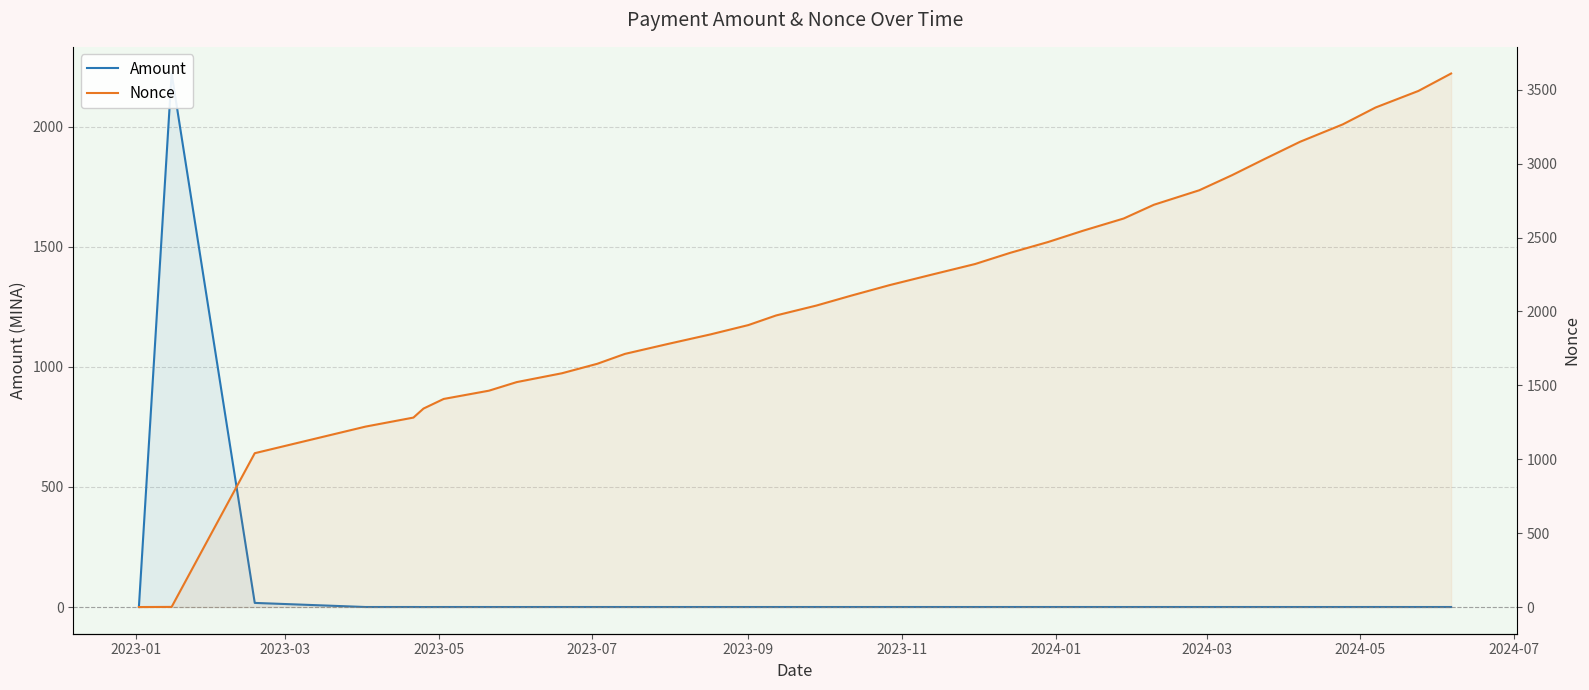

True or false: Amount has a value of 0.1 at 2024-03.

False